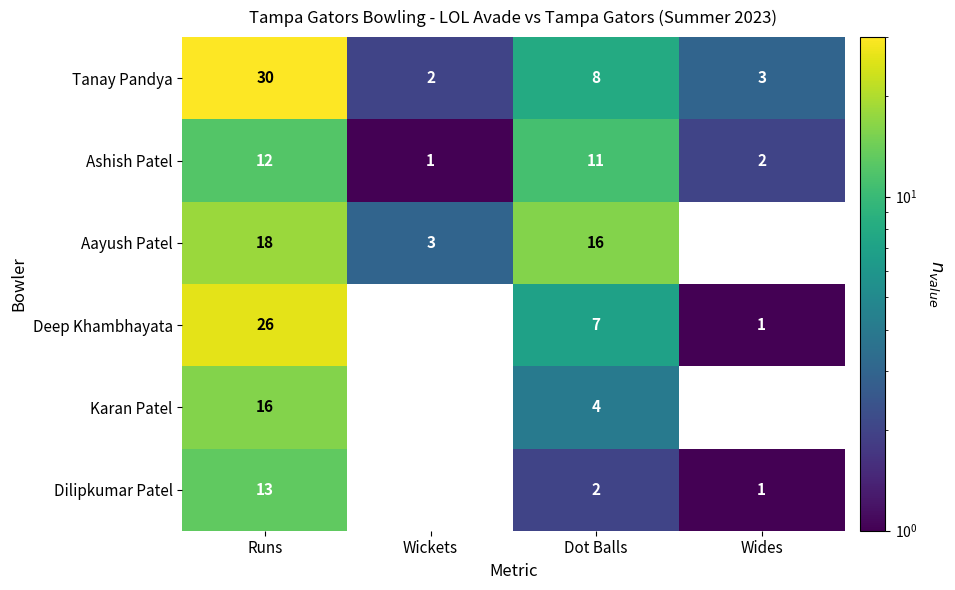

How many series are shown in this chart?

6